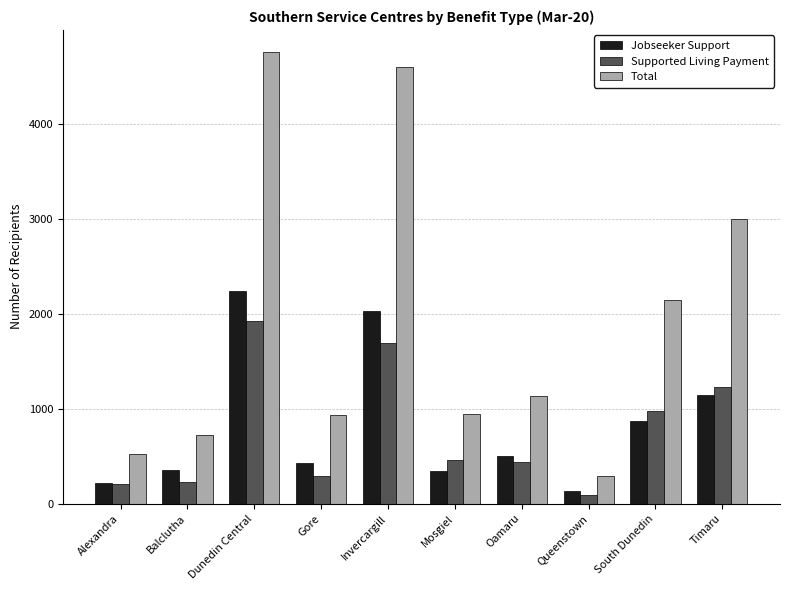

Which label corresponds to the largest value in the chart?

Dunedin Central